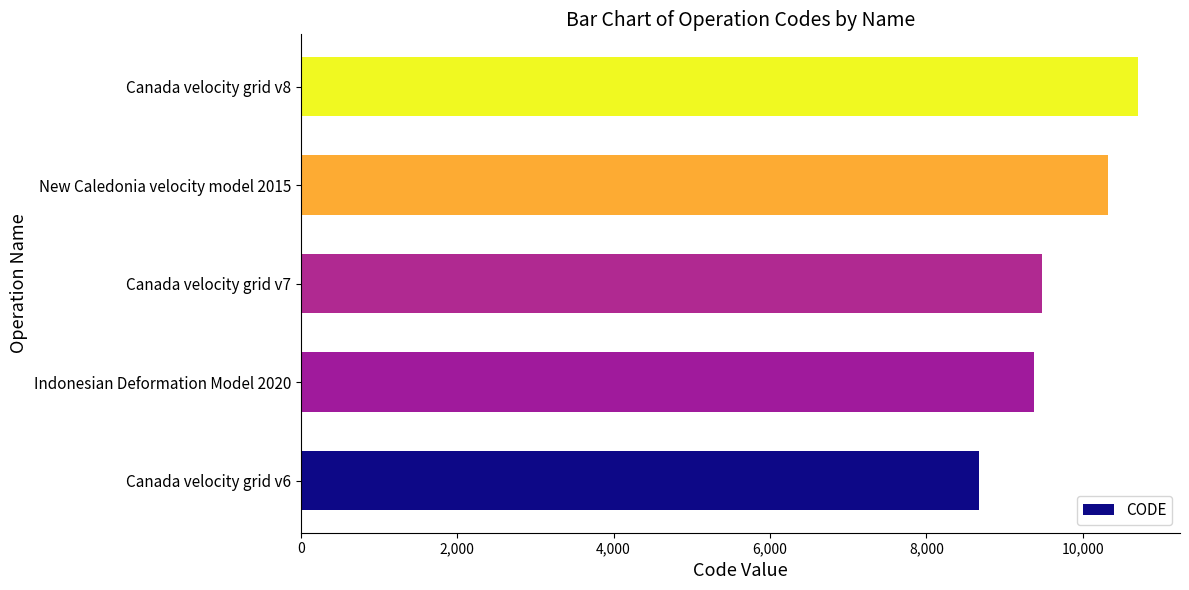

Which label corresponds to the largest value in the chart?

Canada velocity grid v8